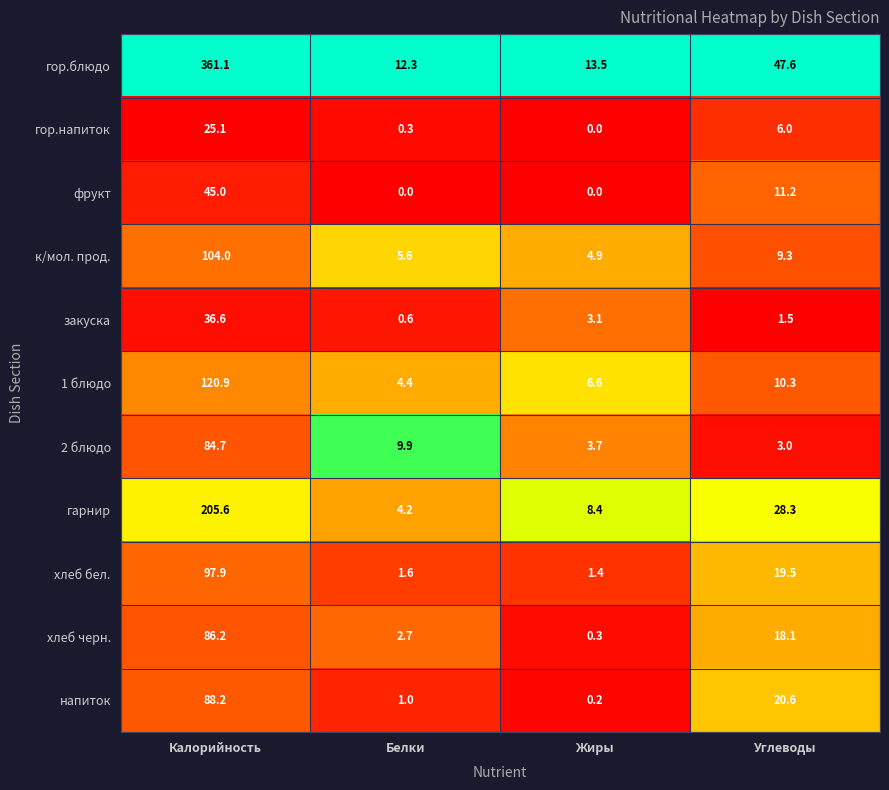

The value of гарнир at Калорийность is 205.6. True or false?

True